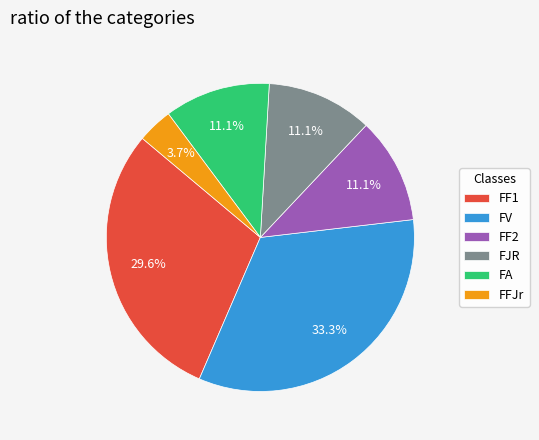

Count the number of slices in the pie.

6